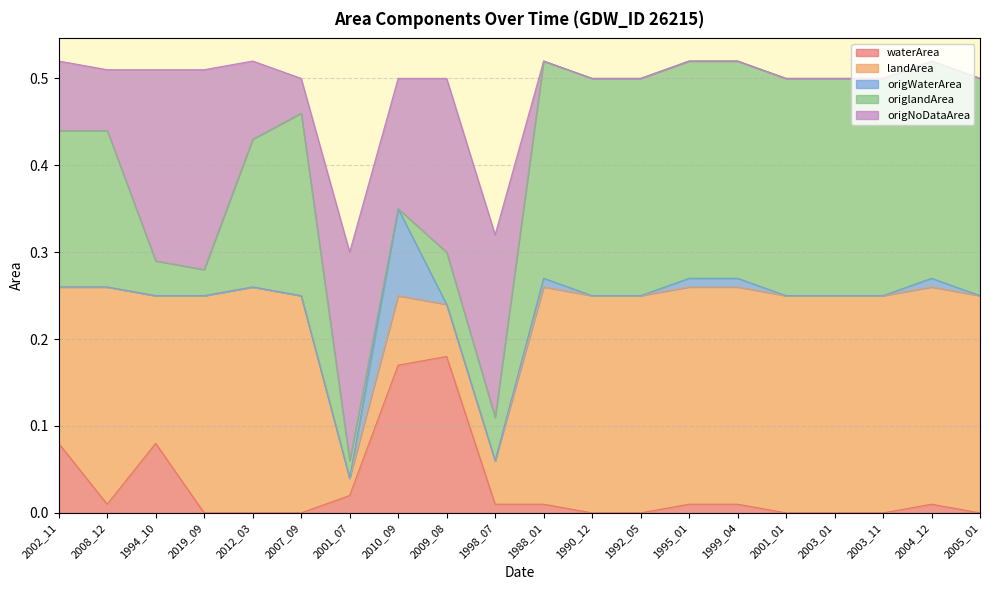

The origlandArea series shows 0.2 at 2007_09. True or false?

True